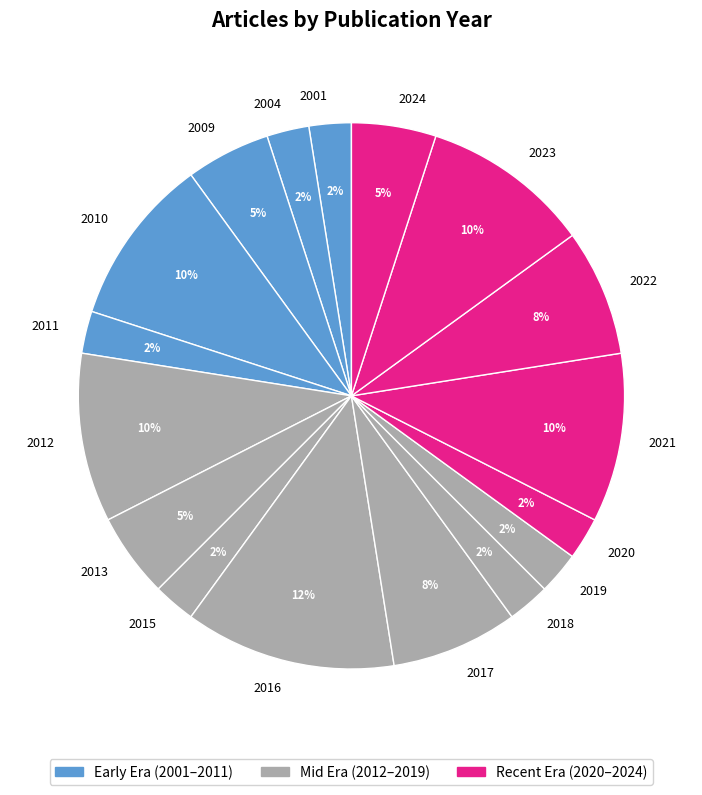

To the nearest percent, what is the difference between the largest and smallest slice percentages?

10%